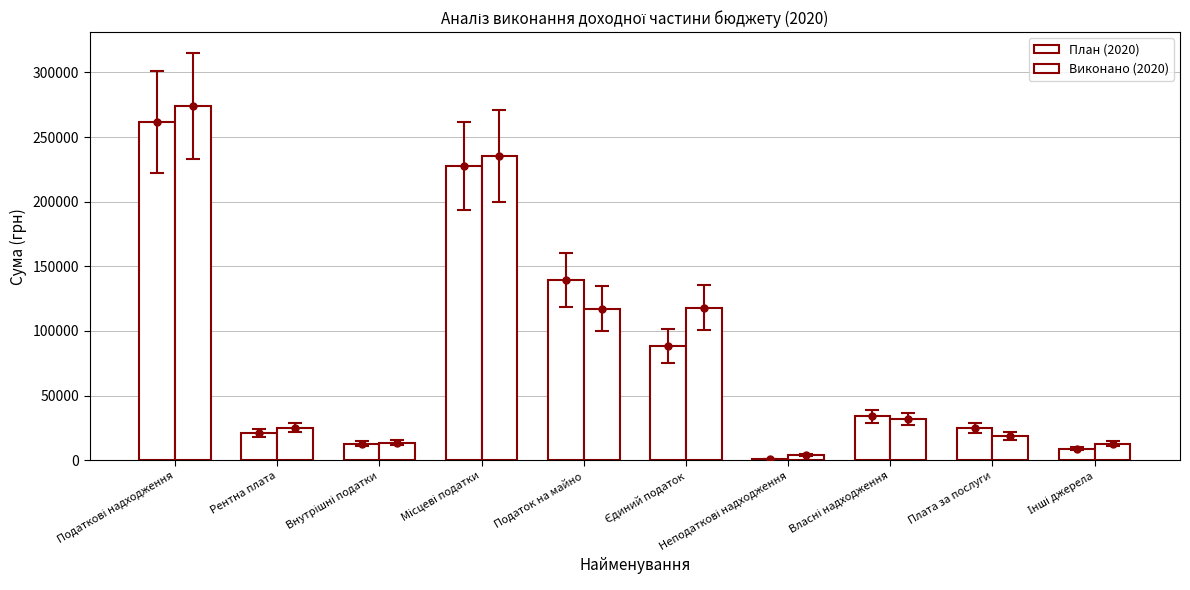

What is the value of the План (2020) bar at the 3rd from the left?

12800.0